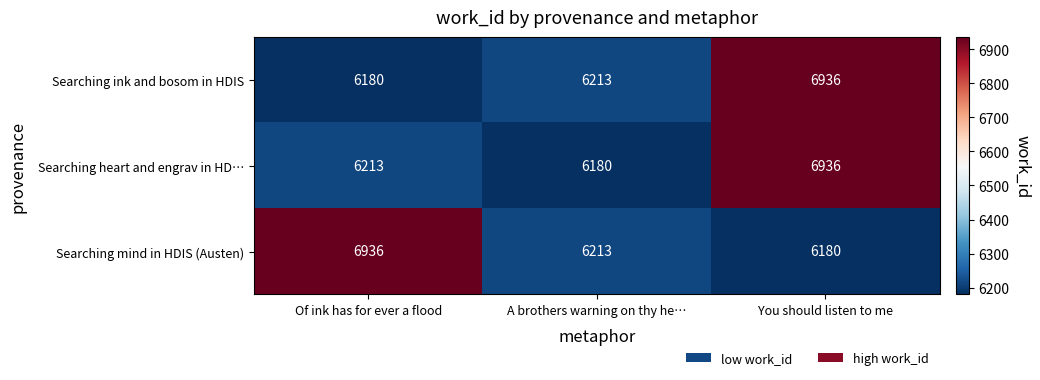

How many data points does each series have?

3